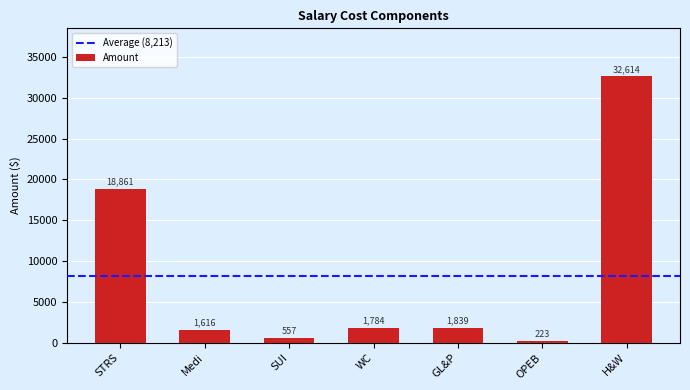

Are the bars horizontal?

No